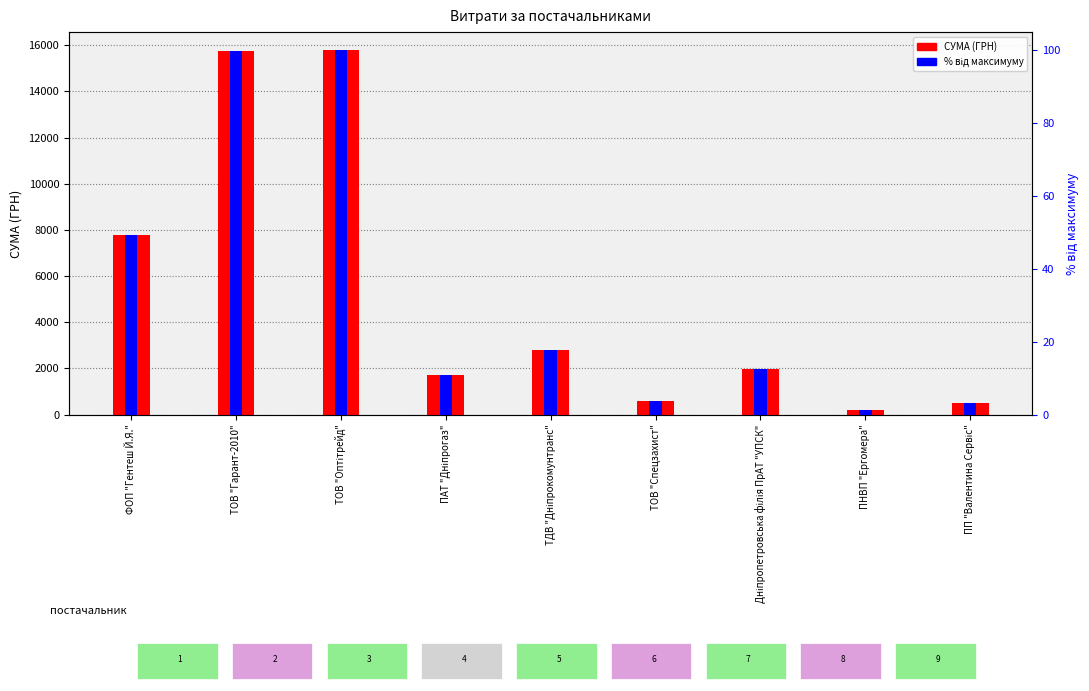

Reading left to right, list all the values displayed in this chart.

СУМА (ГРН): 7772.0	15746.0	15776.0	1719.8	2785.9	600.0	1958.4	199.5	500.0
відсоток від максимуму: 49.3	99.8	100.0	10.9	17.7	3.8	12.4	1.3	3.2